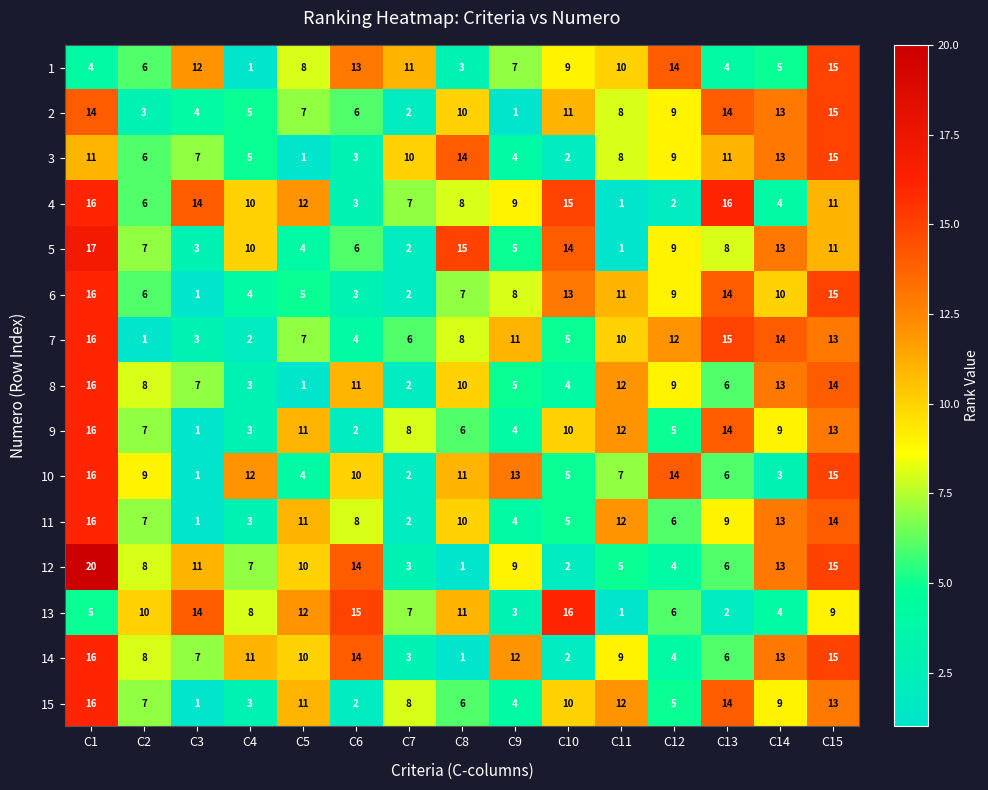

At which category is the sum across all series the highest?

C1